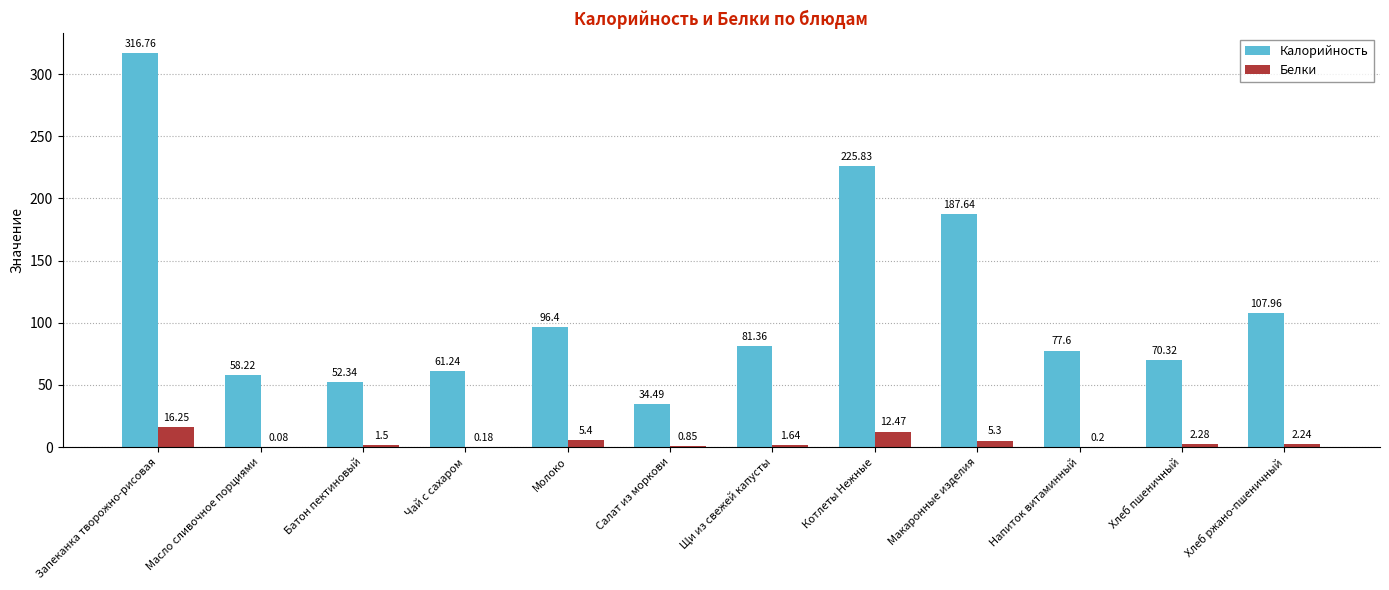

At which category is the sum across all series the highest?

Запеканка творожно-рисовая